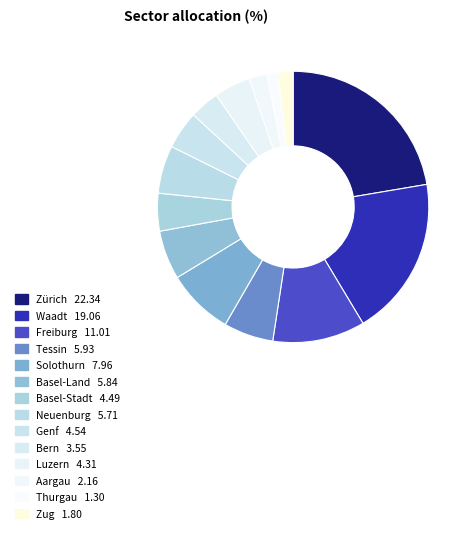

What percentage is the Aargau slice, to the nearest percent?

2%